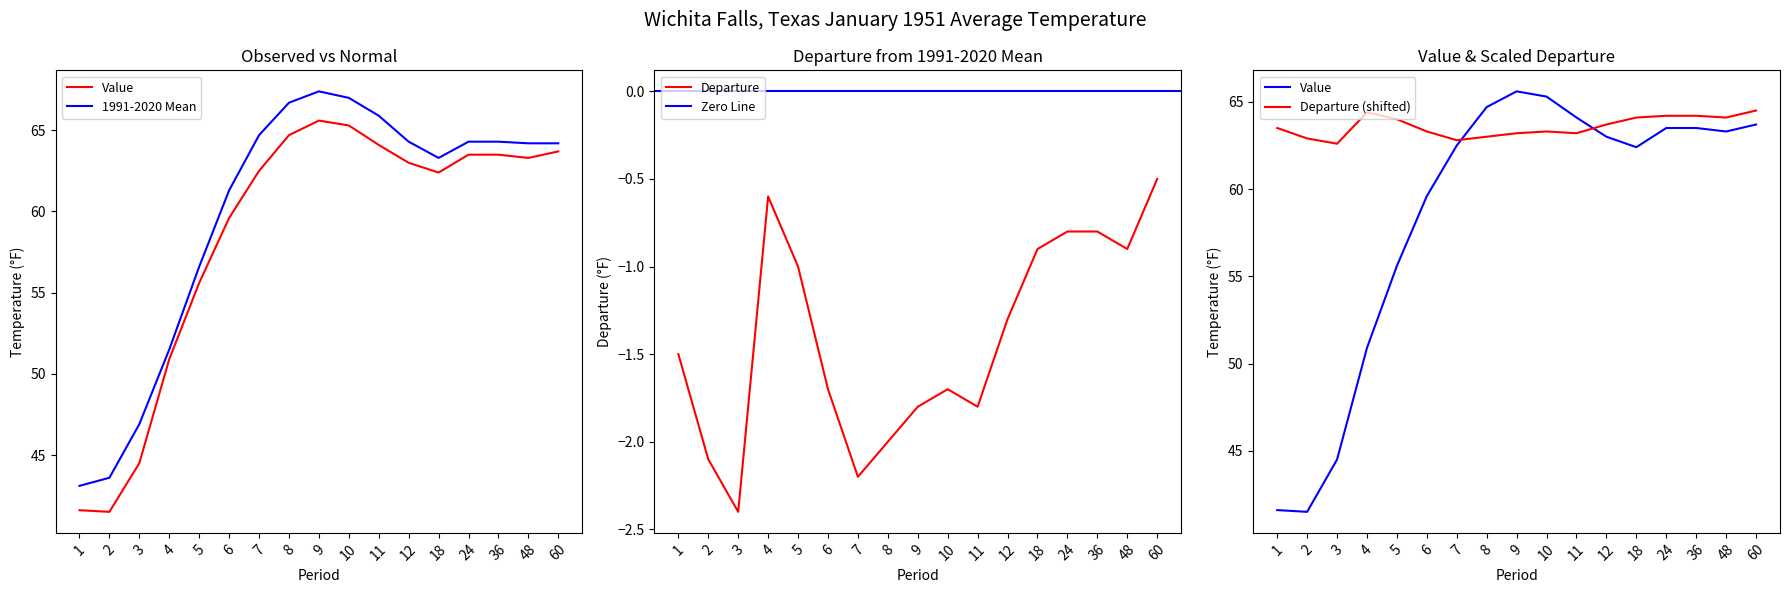

Rank the series by their average value, from lowest to highest.

Value, 1991-2020 Mean